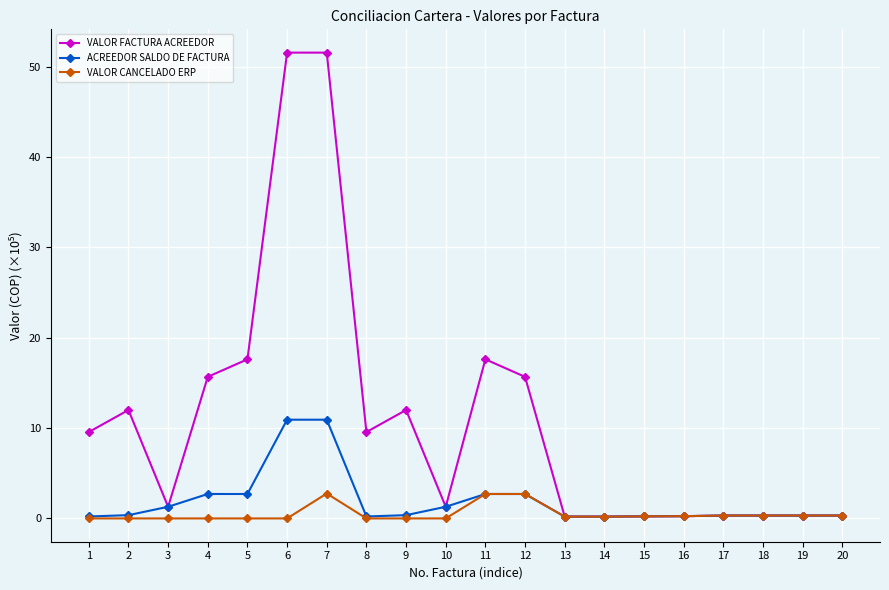

Is it true that ACREEDOR SALDO DE FACTURA equals 0.3 at 20?

True